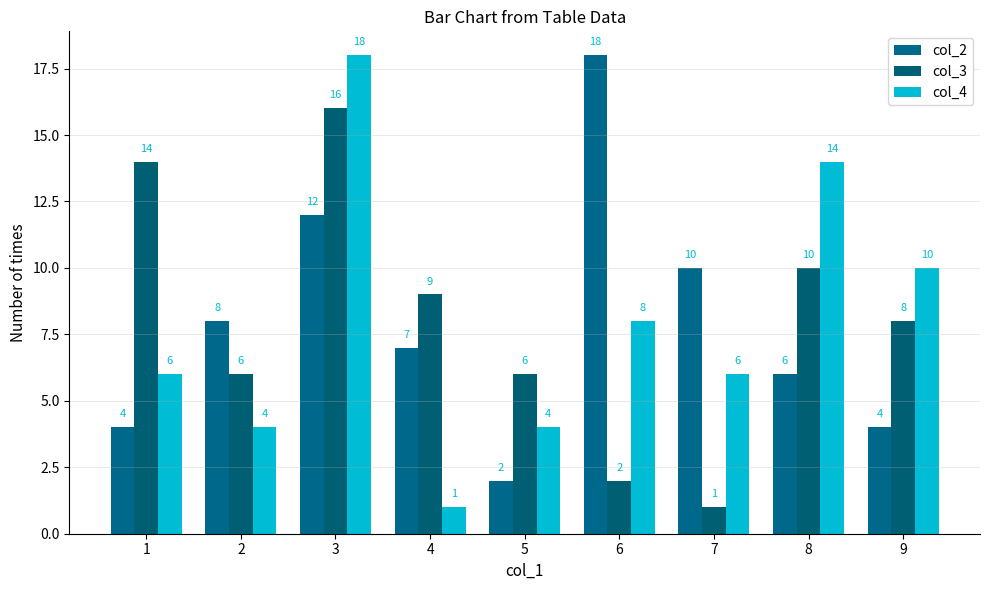

What is the average value of the col_2 series?

8